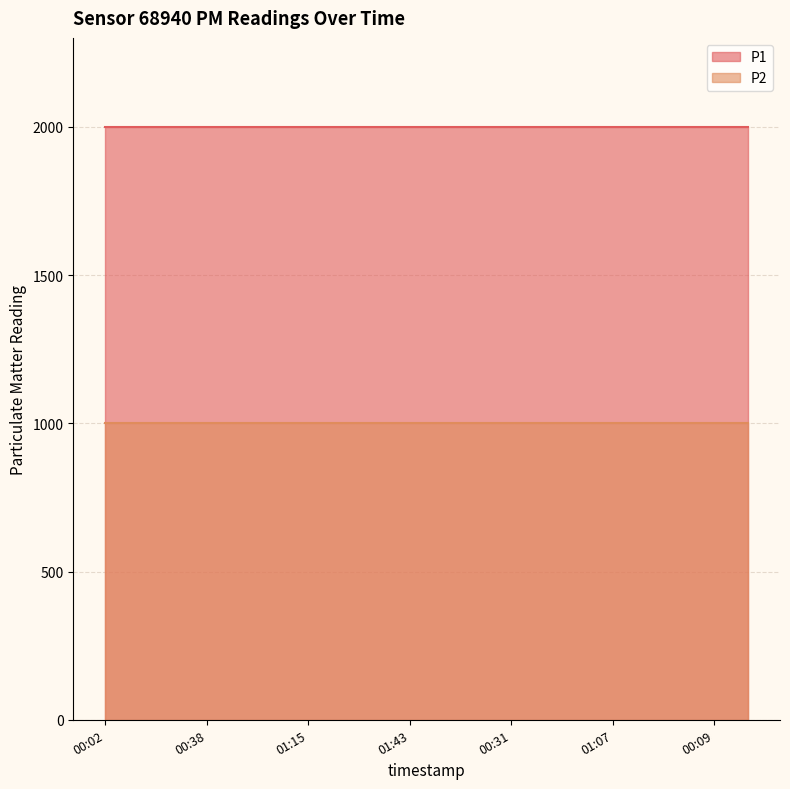

Reading right to left, extract all data points from this chart.

P1: 1999.9	1999.9	1999.9	1999.9	1999.9	1999.9	1999.9	1999.9	1999.9	1999.9	1999.9	1999.9	1999.9	1999.9	1999.9	1999.9	1999.9	1999.9	1999.9	1999.9
P2: 999.9	999.9	999.9	999.9	999.9	999.9	999.9	999.9	999.9	999.9	999.9	999.9	999.9	999.9	999.9	999.9	999.9	999.9	999.9	999.9